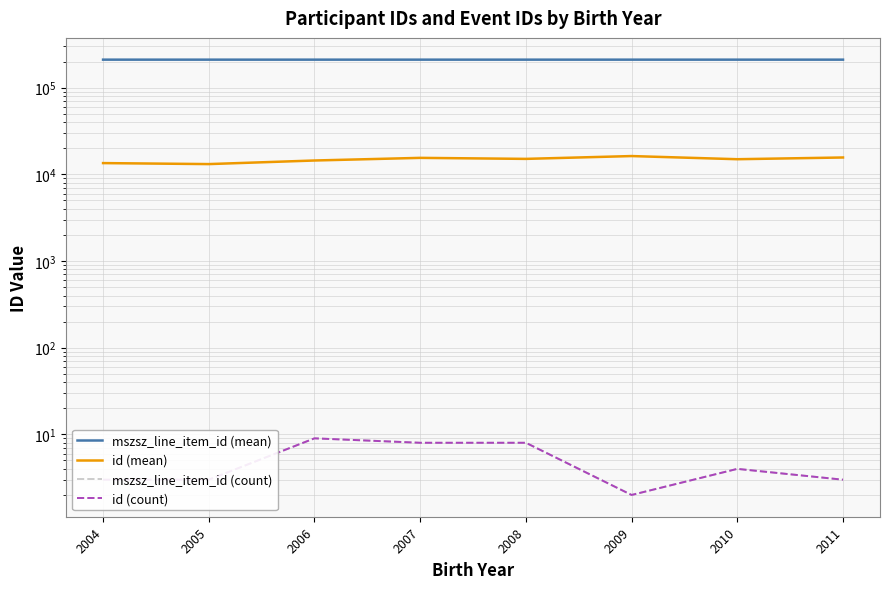

Which series changed the most between 2005 and 2008?

id (mean)